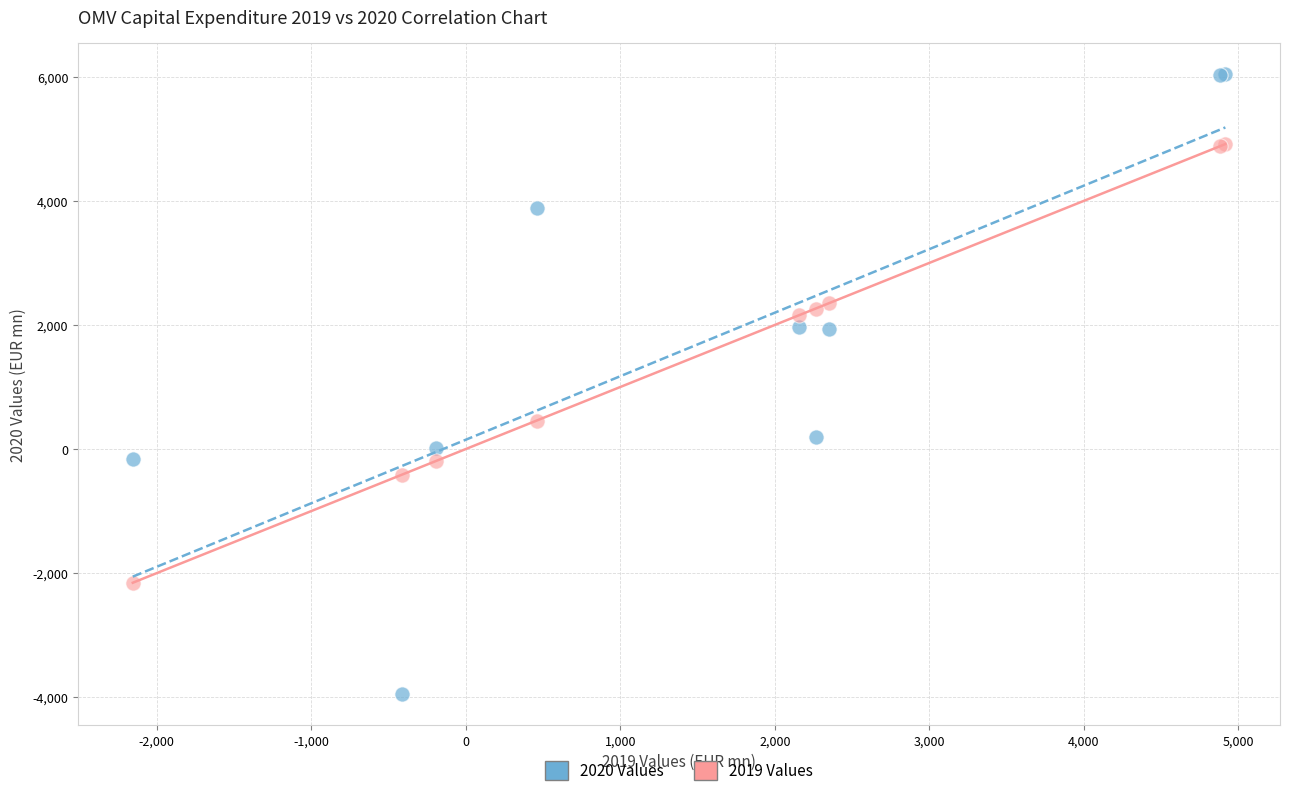

Which series reaches the maximum Y coordinate?

2020 Values